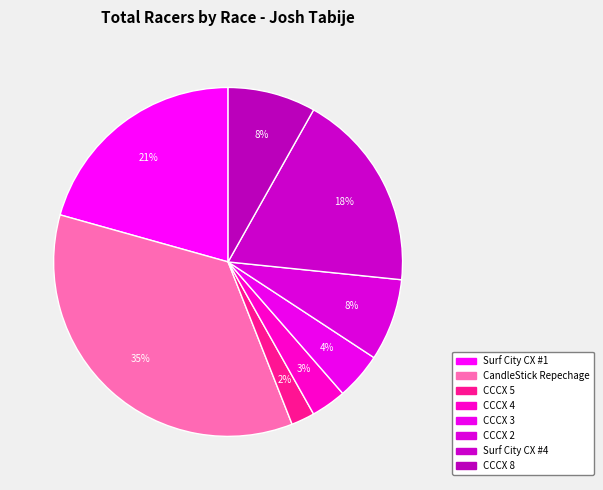

Combined, what portion of the pie is Surf City CX #1 and CCCX 3?

25.0%